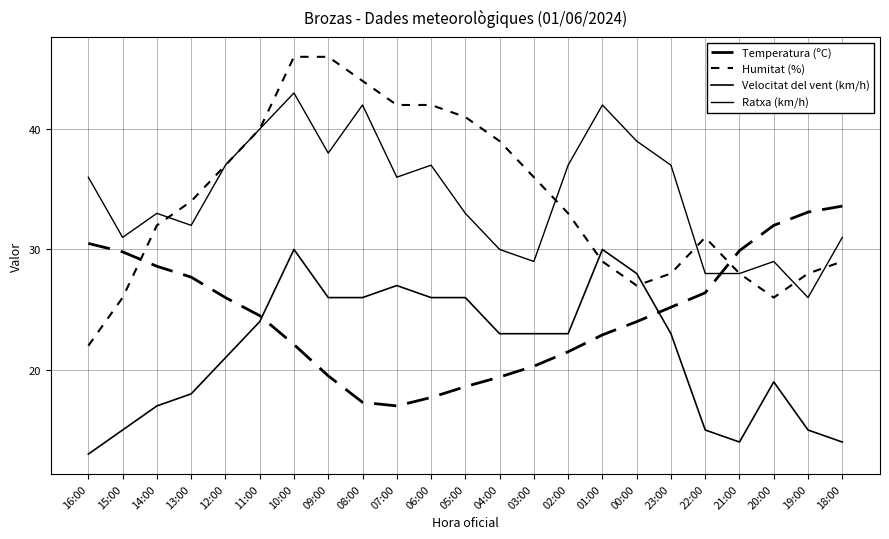

Is the value of Velocitat del vent (km/h) at 20:00 greater than the value of Ratxa (km/h) at 23:00?

No